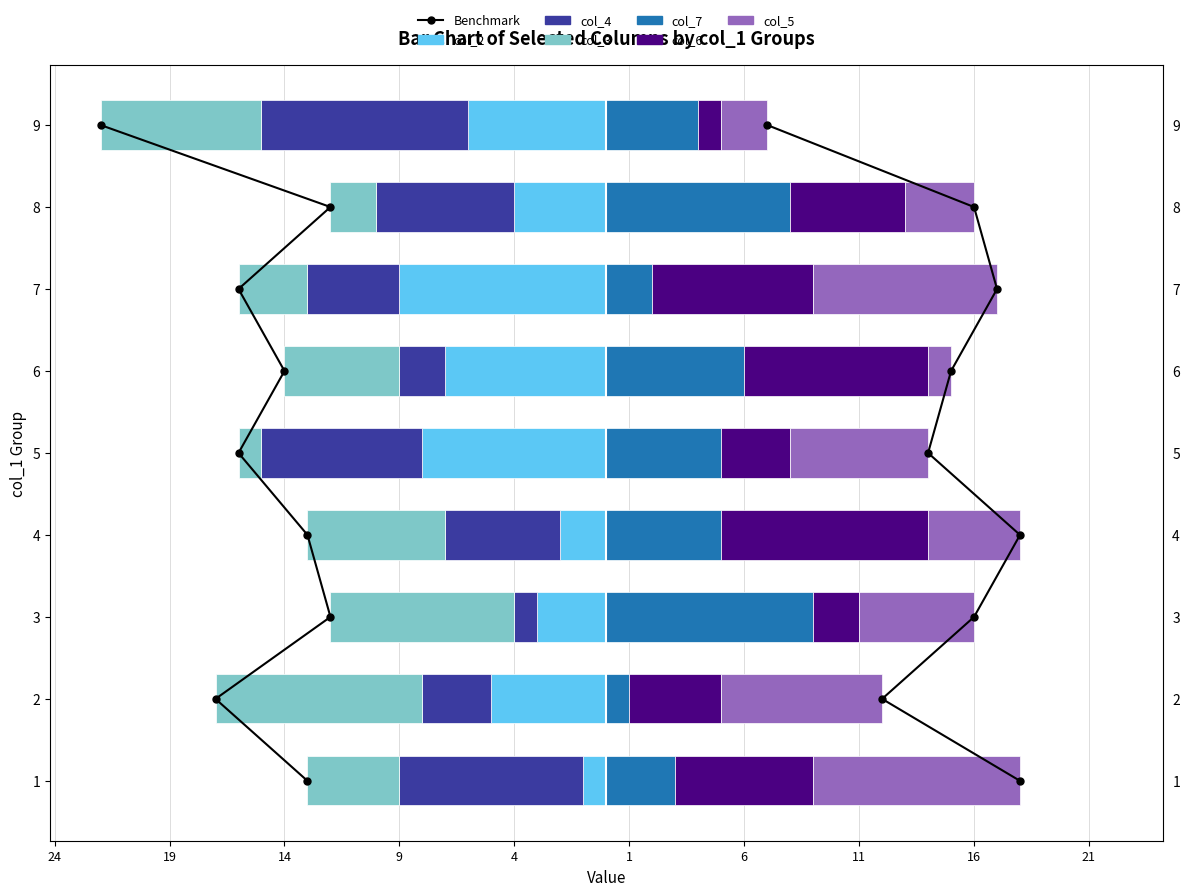

How many col_7 values are between 3 and 6?

5